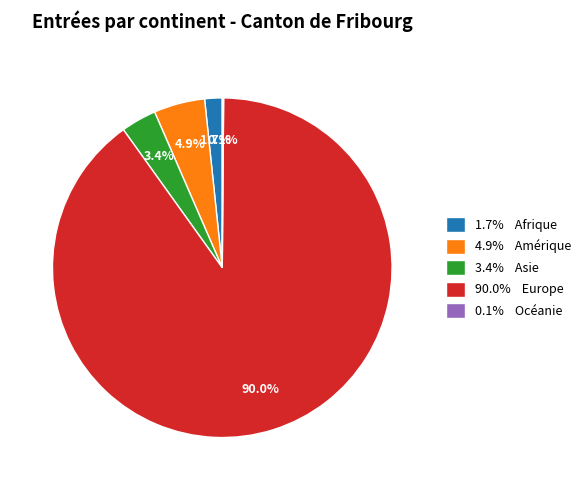

Which category has the biggest portion of the pie?

90.0% Europe